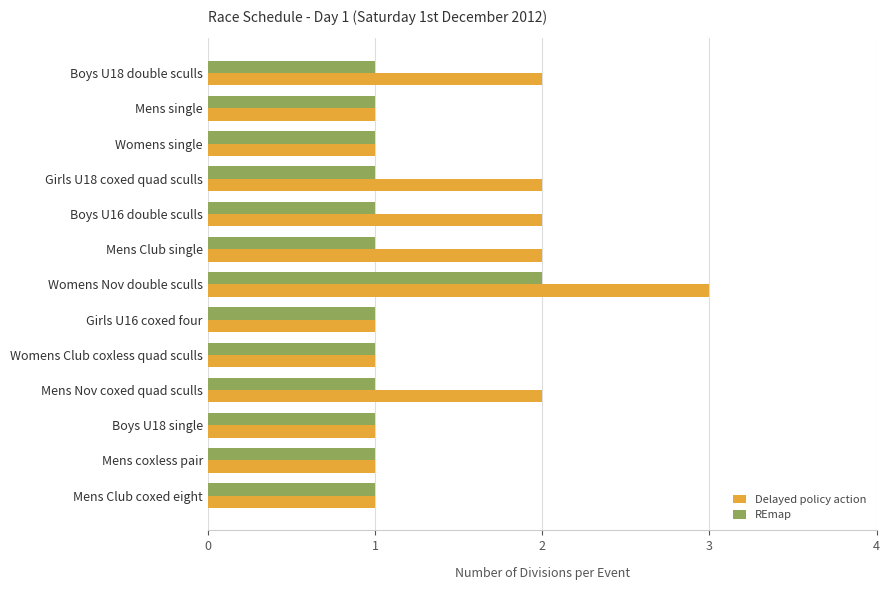

The value of Delayed policy action at Mens Nov coxed quad sculls is 2. True or false?

True